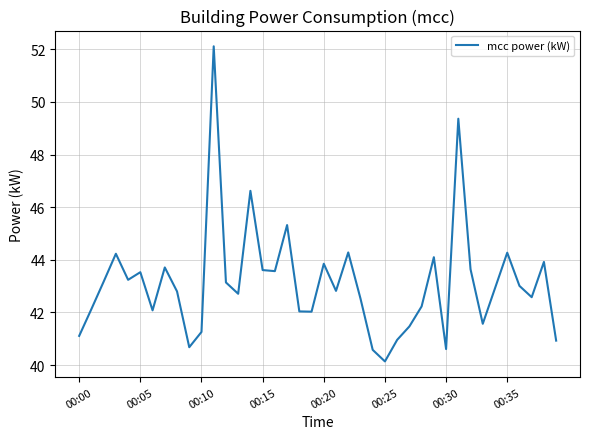

What is the minimum value shown in the chart?

40.1